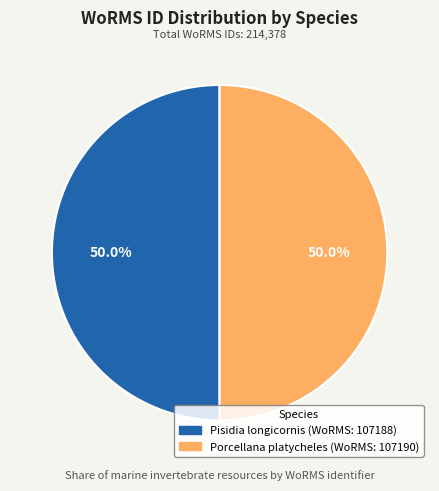

Combined, do Porcellana platycheles and Pisidia longicornis account for over 50%?

Yes